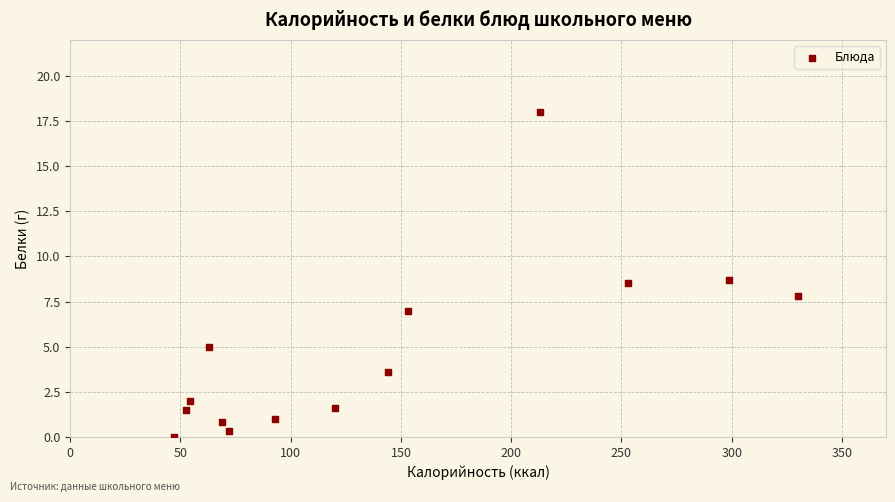

What is the range of X values (max minus min)?

283.0